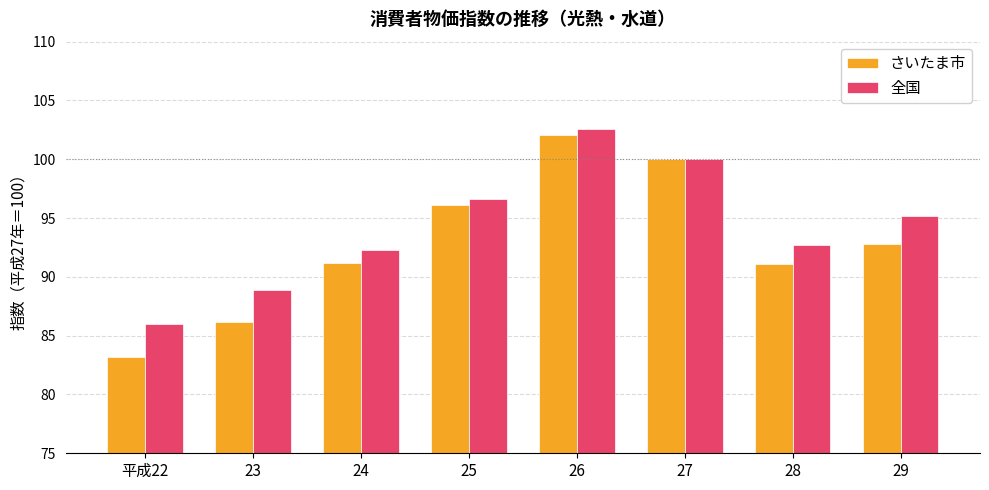

What position from the right is 24?

6